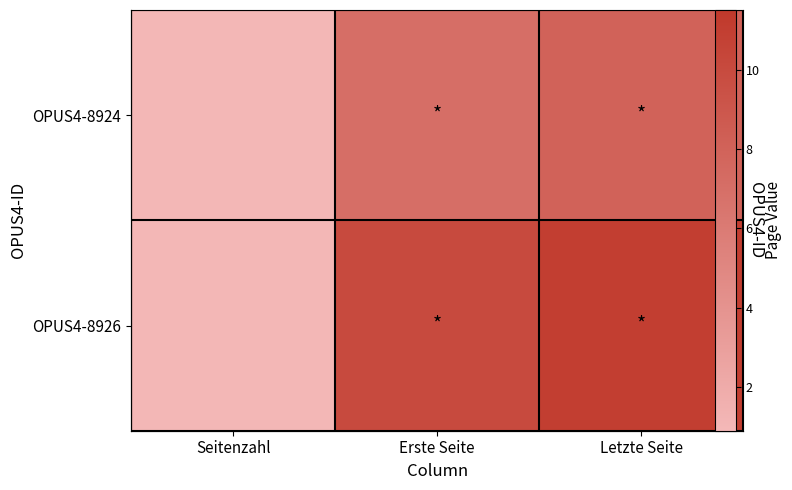

The OPUS4-8924 series shows 2 at Seitenzahl. True or false?

False